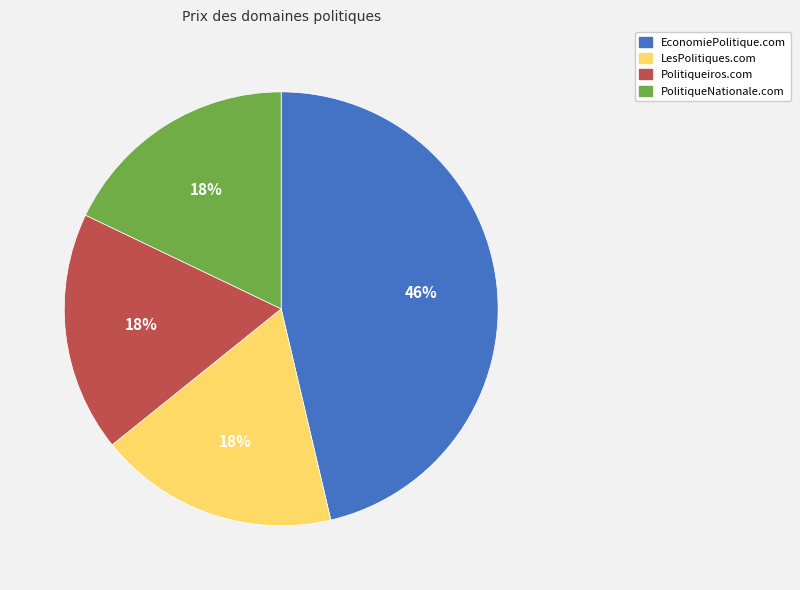

Which category has the biggest portion of the pie?

EconomiePolitique.com